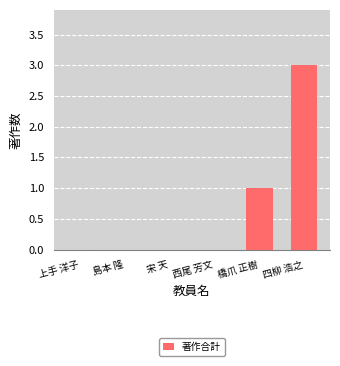

What is the average value?

1